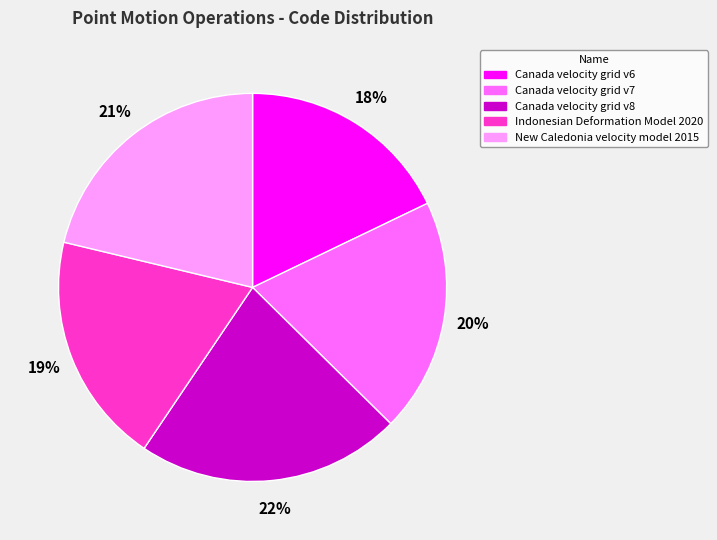

What percentage is the New Caledonia velocity model 2015 slice, to the nearest percent?

21%